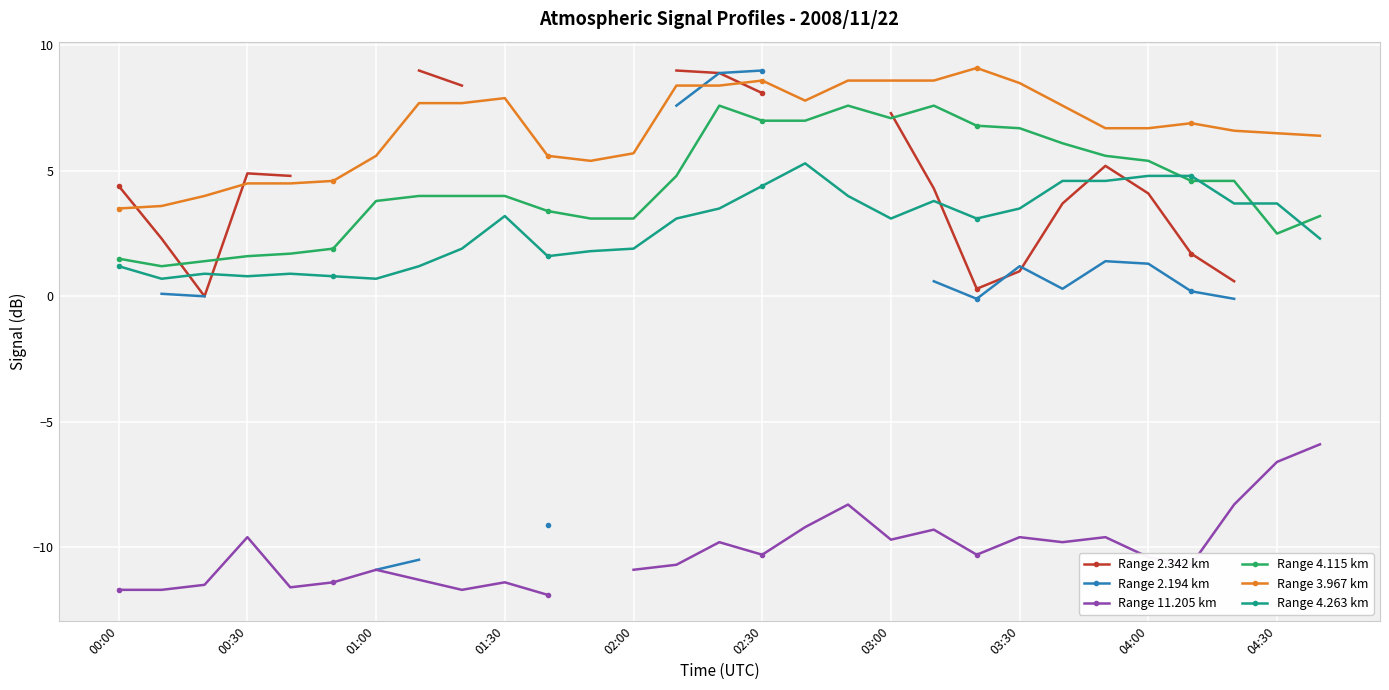

What is the maximum value for Range 4.115 km?

7.6